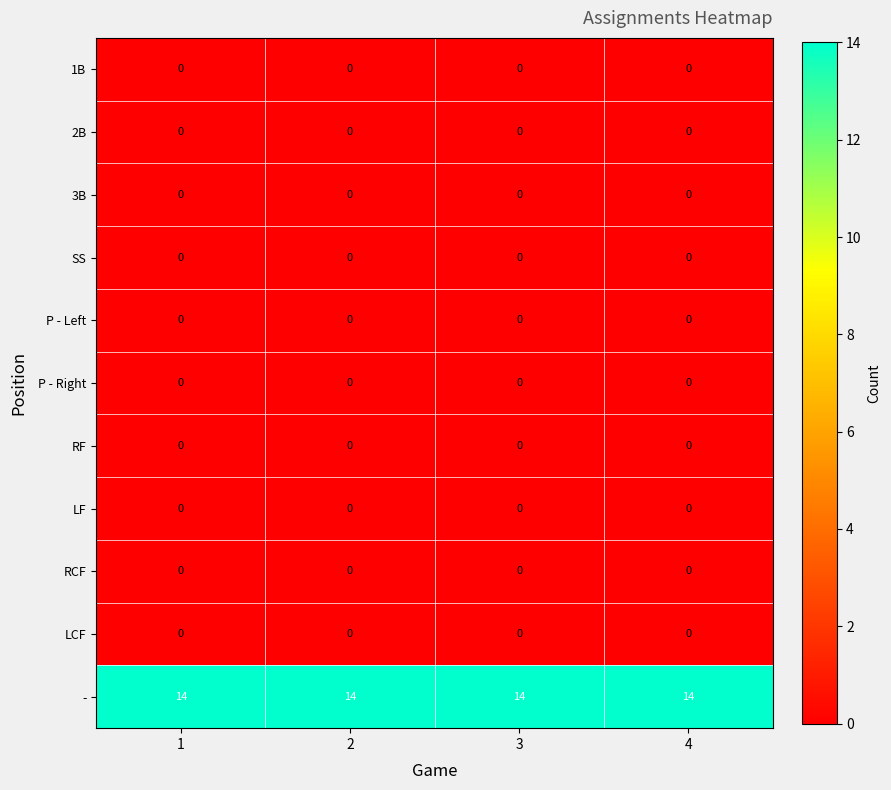

At how many categories does at least one series exceed 11?

4